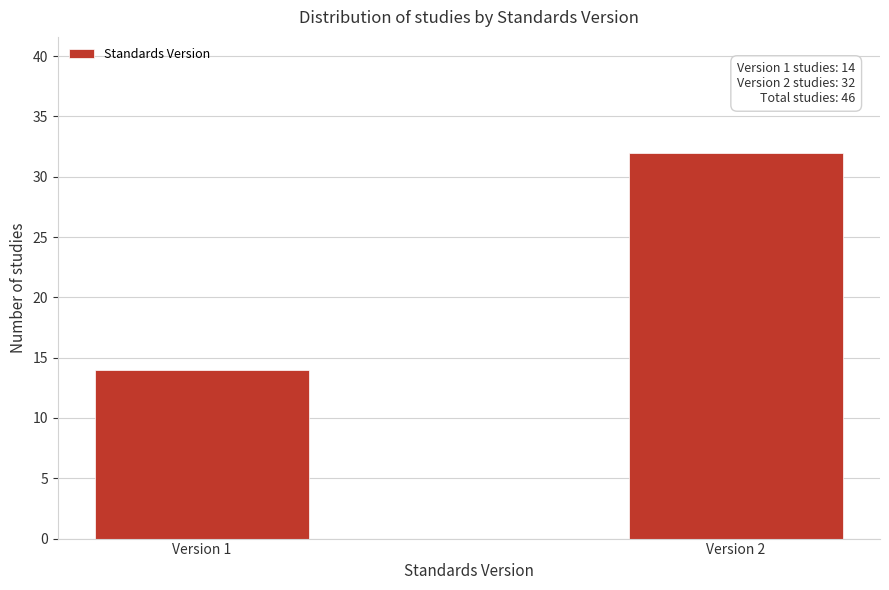

Reading left to right, extract all data points from this chart.

14	32